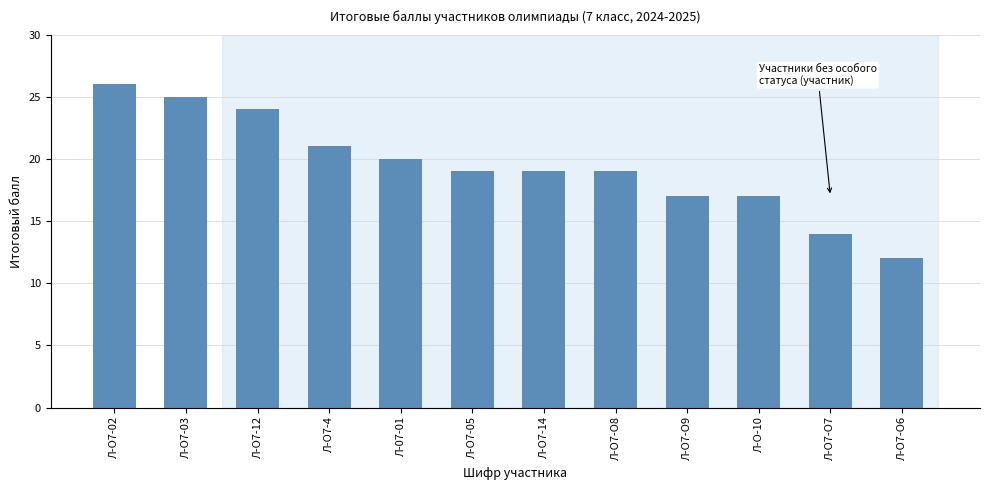

Reading left to right, what are all the values shown in this chart?

Л-О7-02=26	Л-О7-03=25	Л-О7-12=24	Л-О7-4=21	Л-07-01=20	Л-О7-05=19	Л-О7-14=19	Л-О7-О8=19	Л-О7-О9=17	Л-О-10=17	Л-О7-О7=14	Л-О7-О6=12